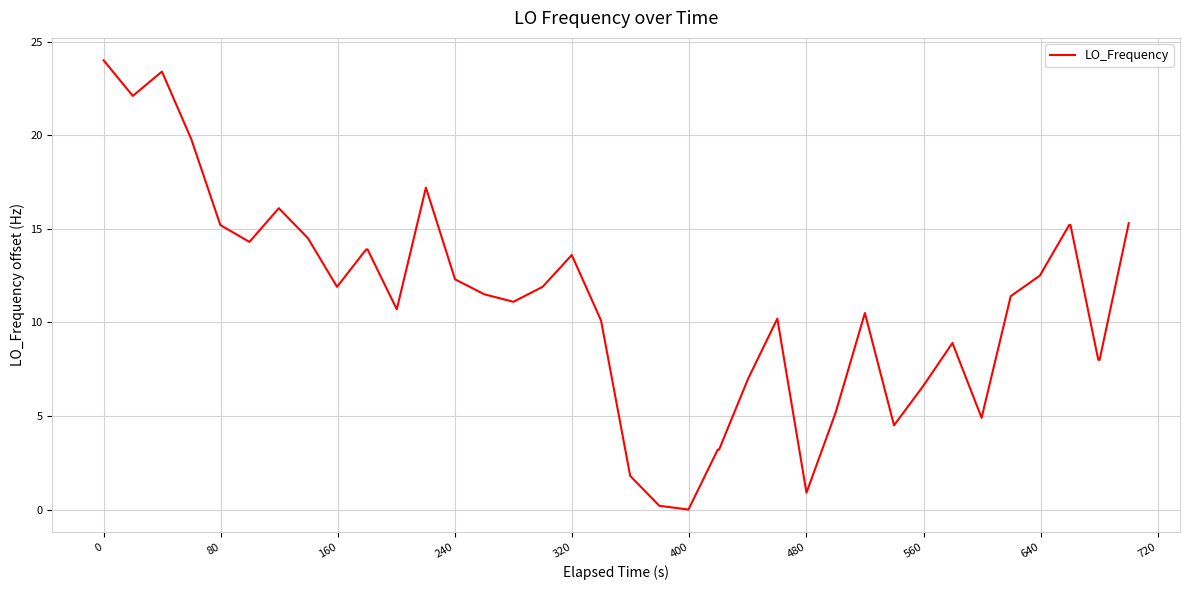

What is the difference between the maximum and minimum values?

24.0